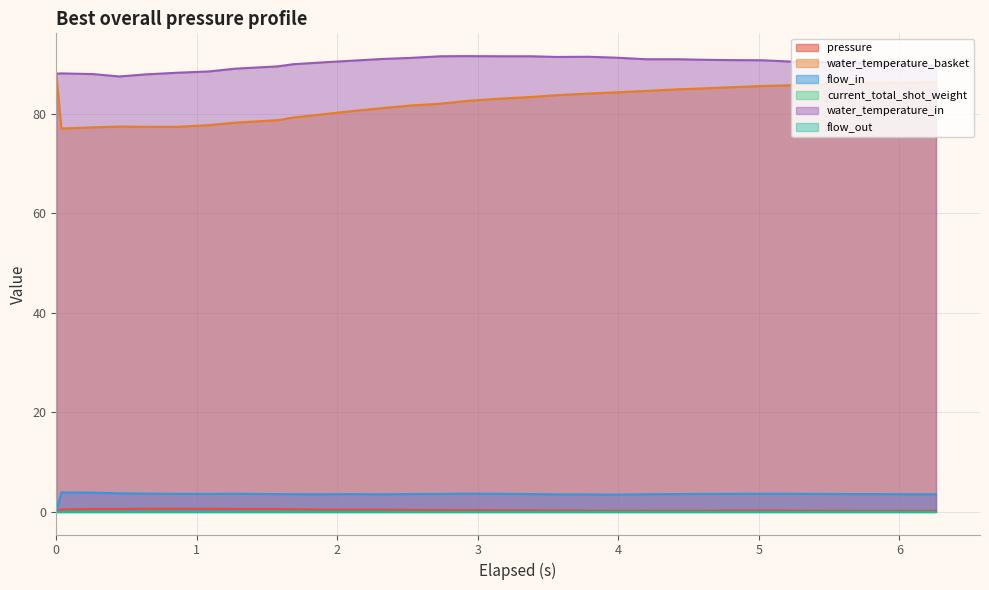

Does the chart display data point markers on the line(s)?

No